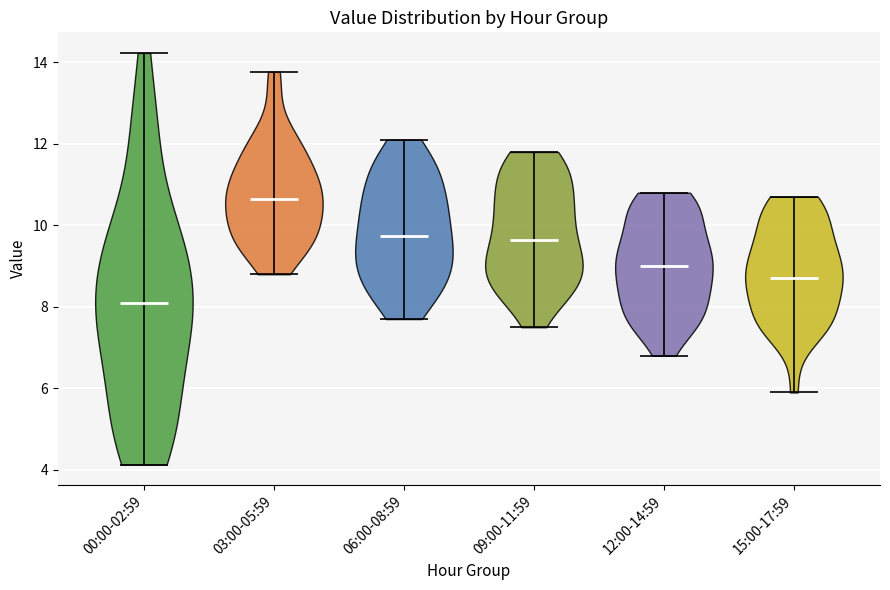

Where does the median line of the violin for 12:00-14:59 sit on the y-axis? The values are not printed on the chart, so give them approximately, as read against the axis.

9.0